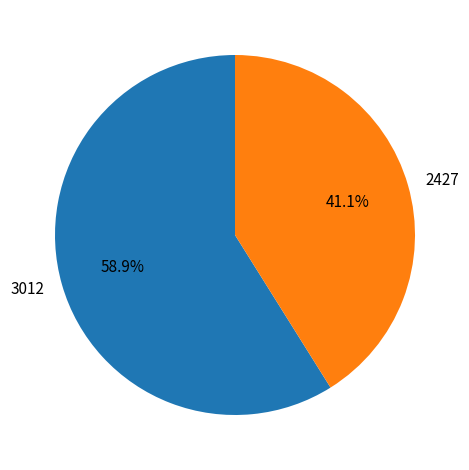

What is the ratio of the value at 2427 to the value at 3012?

0.7